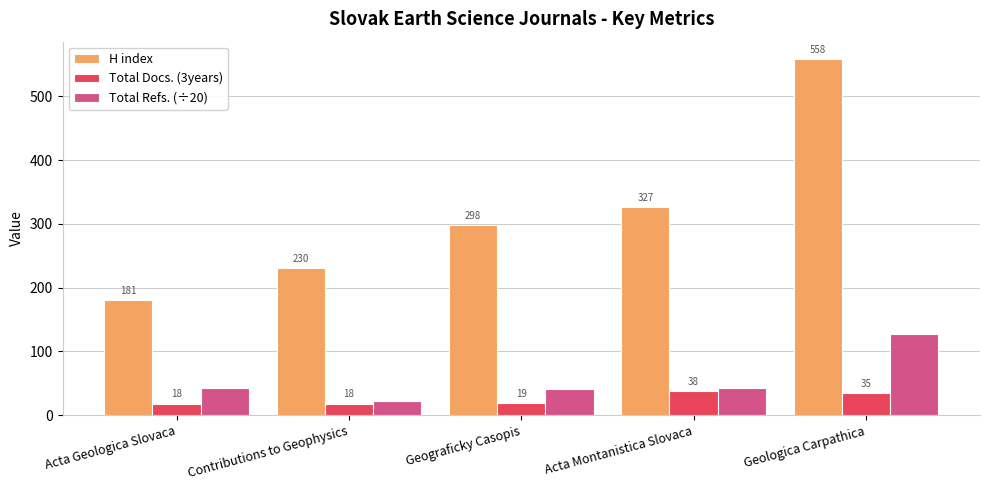

What is the difference between the maximum and minimum values in the H index series?

377.0